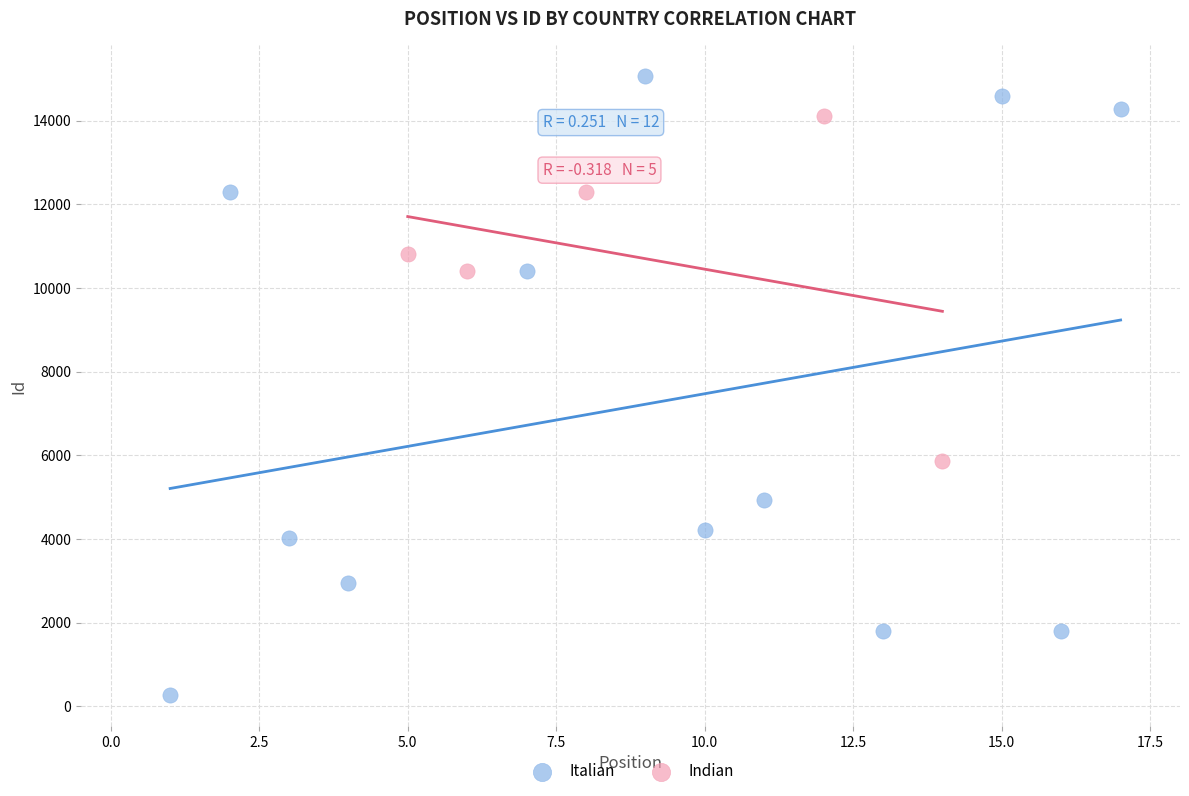

Which series contains the lowest Y value?

Italian